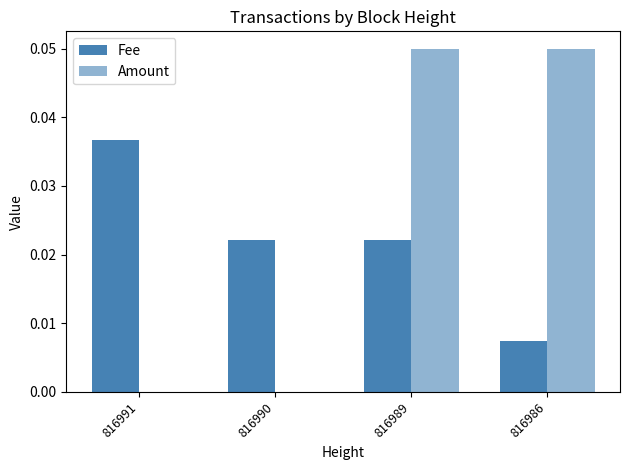

Reading left to right, list all the values displayed in this chart.

Fee: 816991=0.0	816990=0.0	816989=0.0	816986=0.0
Amount: 816991=0.0	816990=0.0	816989=0.1	816986=0.1